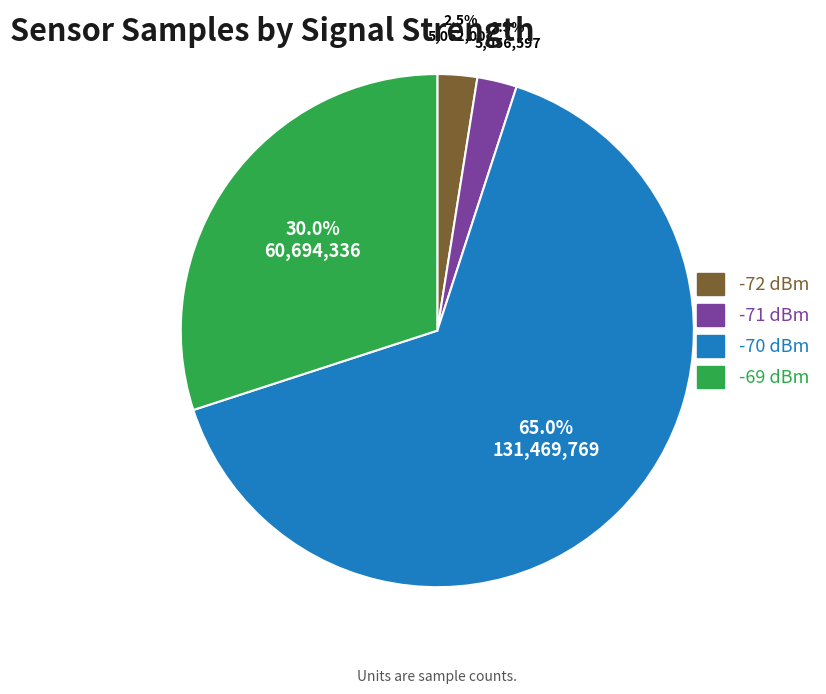

Is there a majority slice in this chart?

Yes